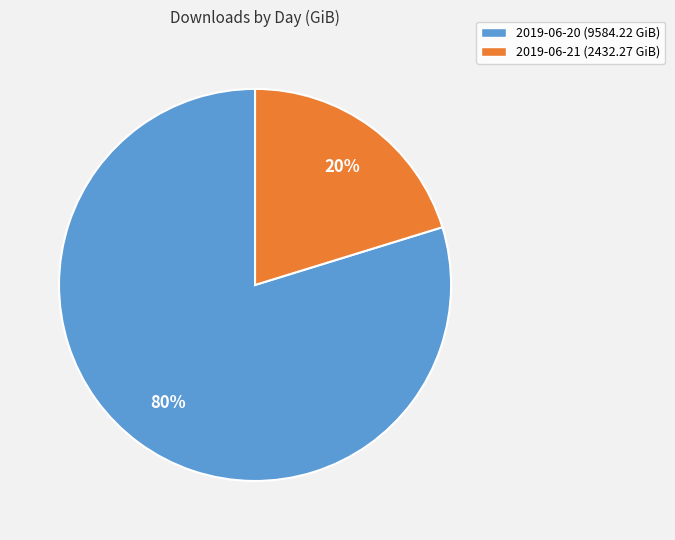

Count the number of slices in the pie.

2